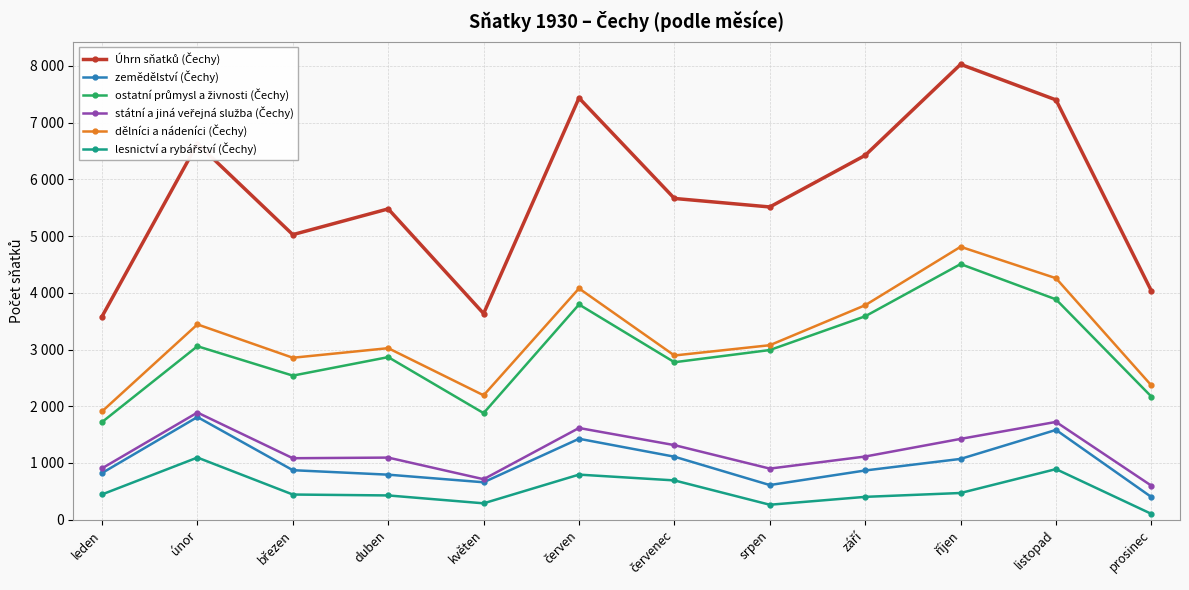

What is the spread (max minus min) of values at březen?

4581